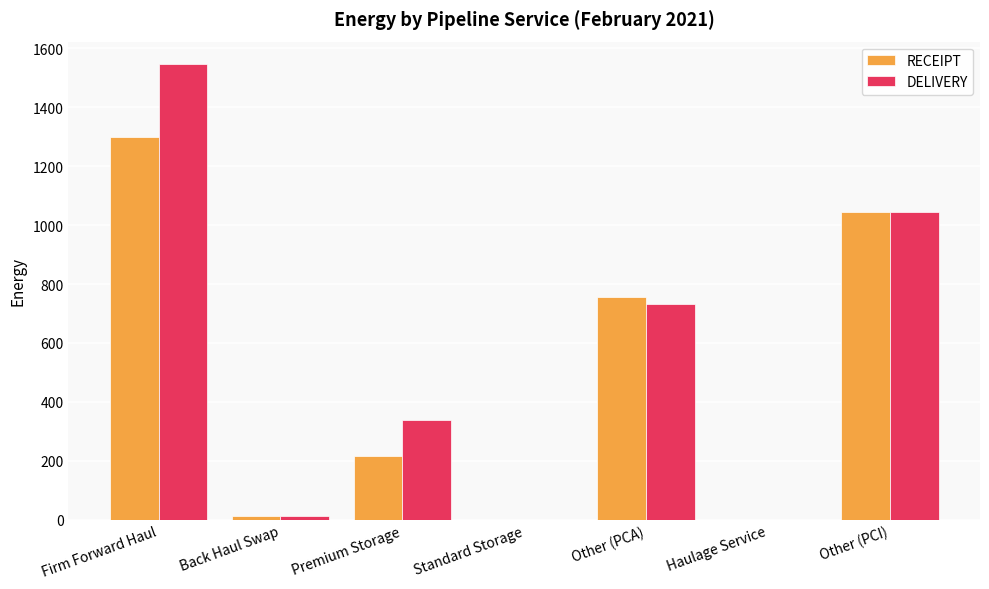

Are the bars horizontal?

No